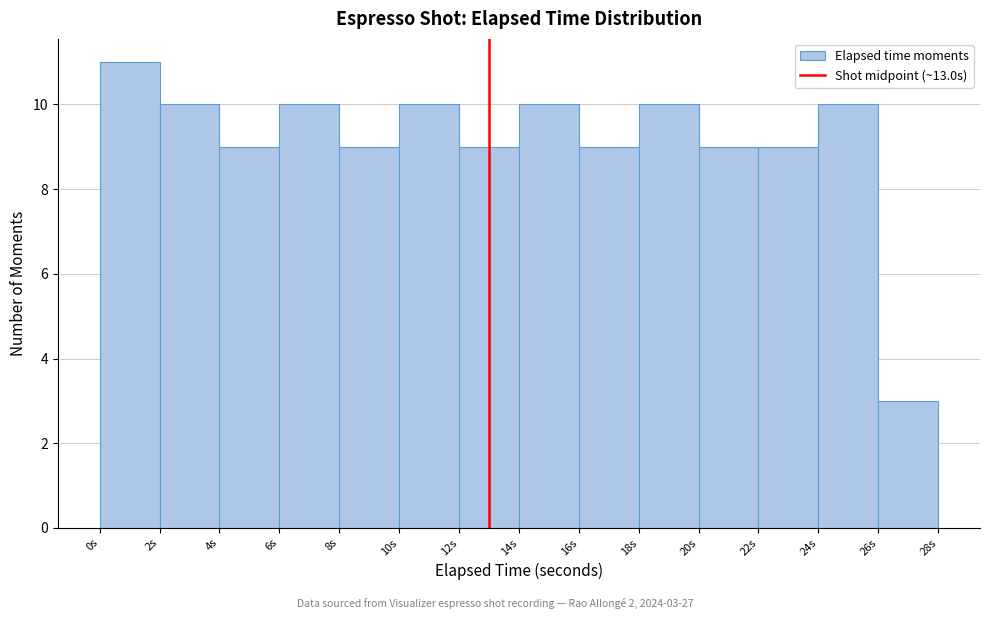

Which range on the x-axis has the tallest bar?

0 to 2